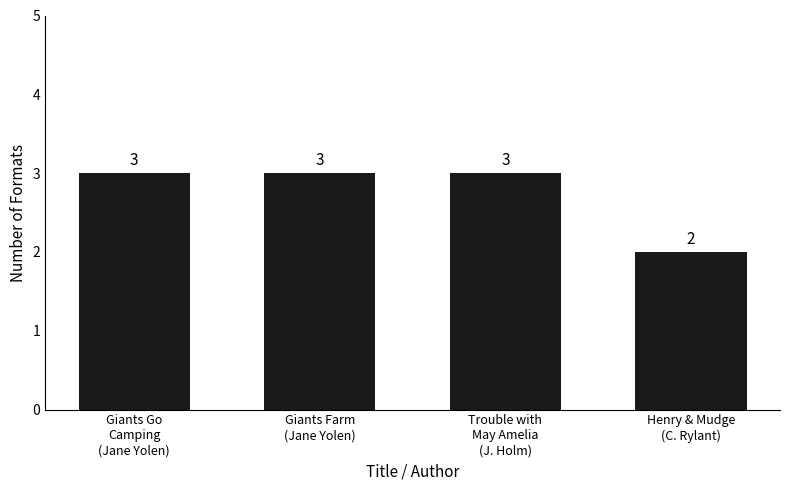

What is the sum of all values?

11